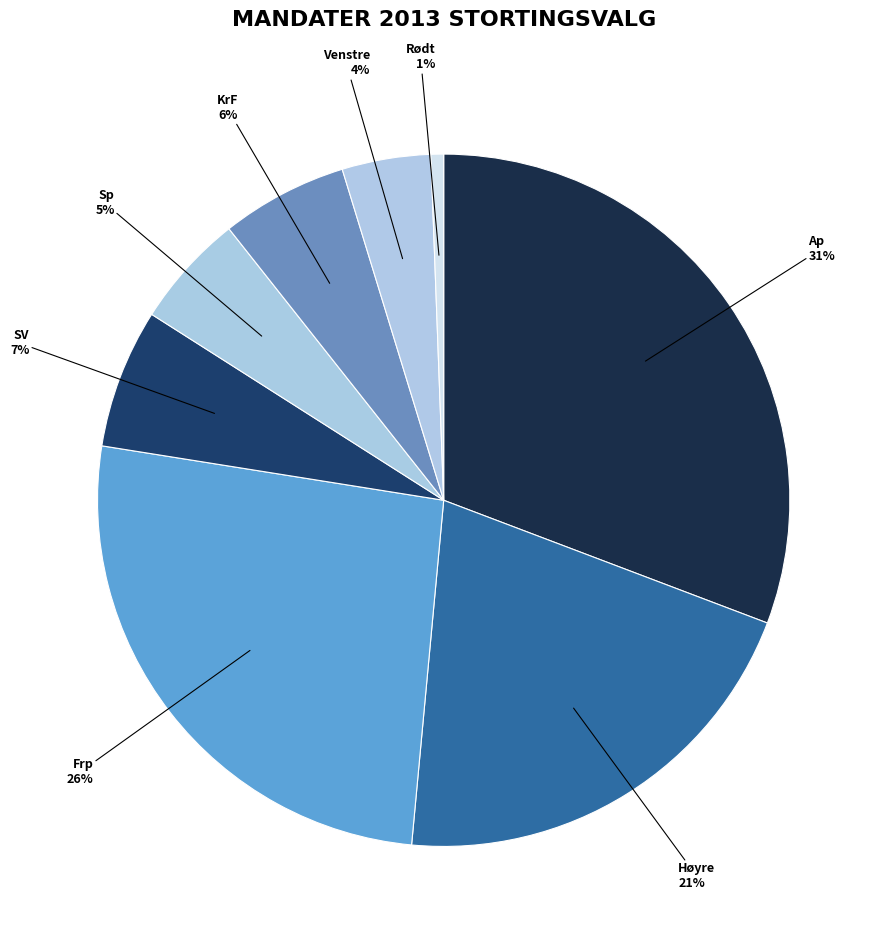

How many segments does this pie chart have?

8